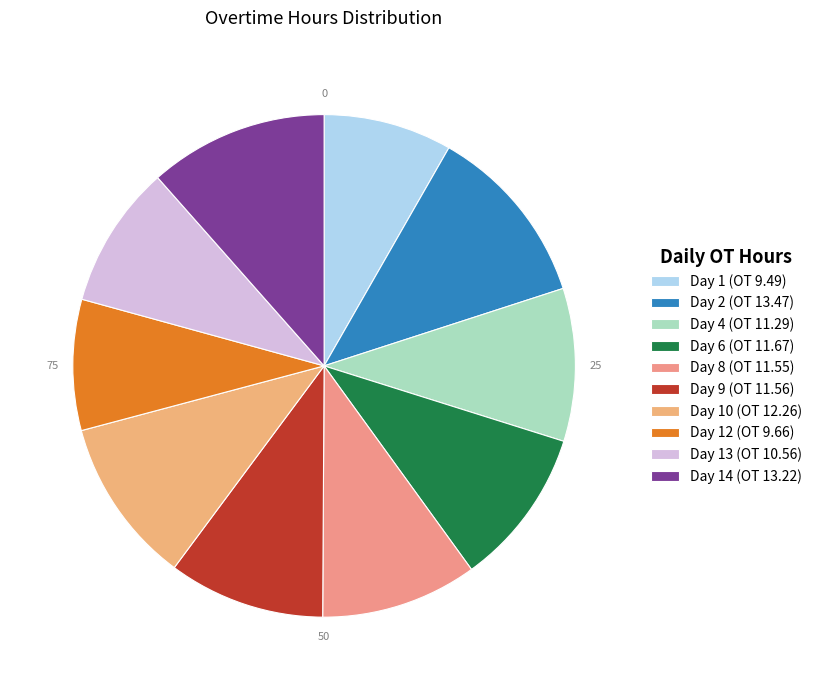

What percentage is NOT represented by Day 14 (OT 13.22)?

88.5%